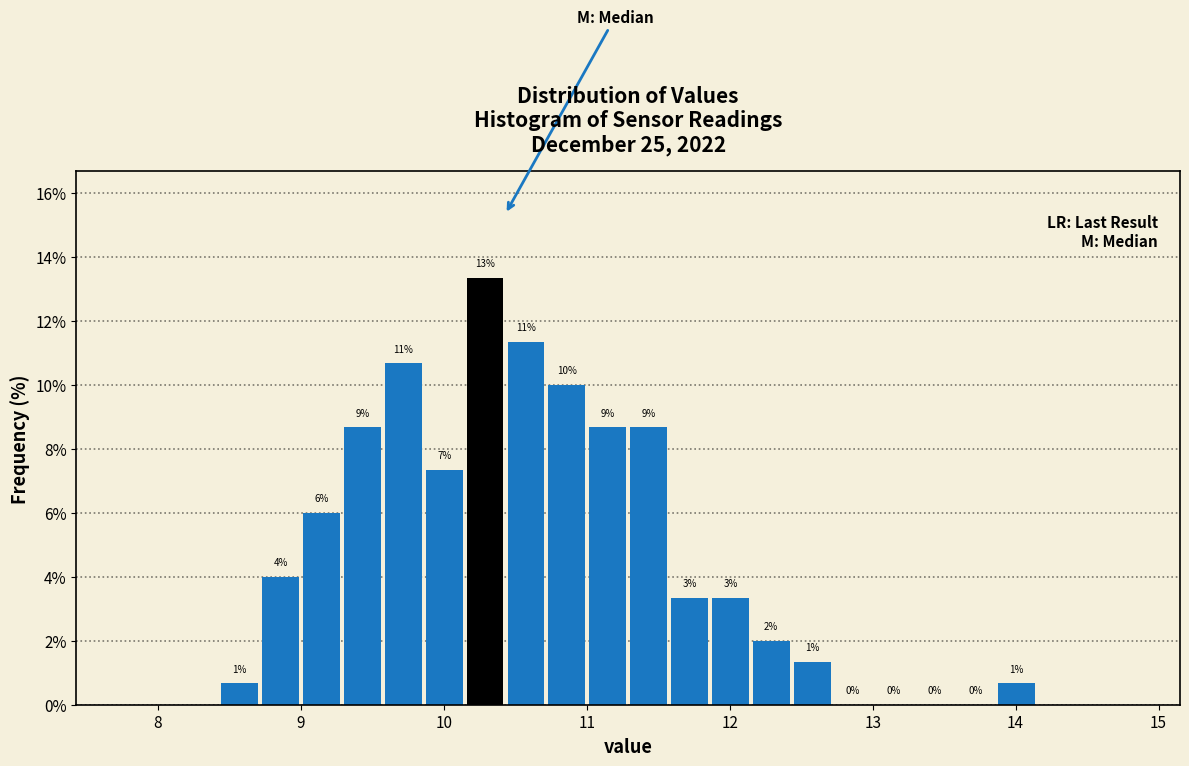

Around what value on the x-axis is the tallest bar? Give the approximate position of its centre, as read against the axis.

10.3